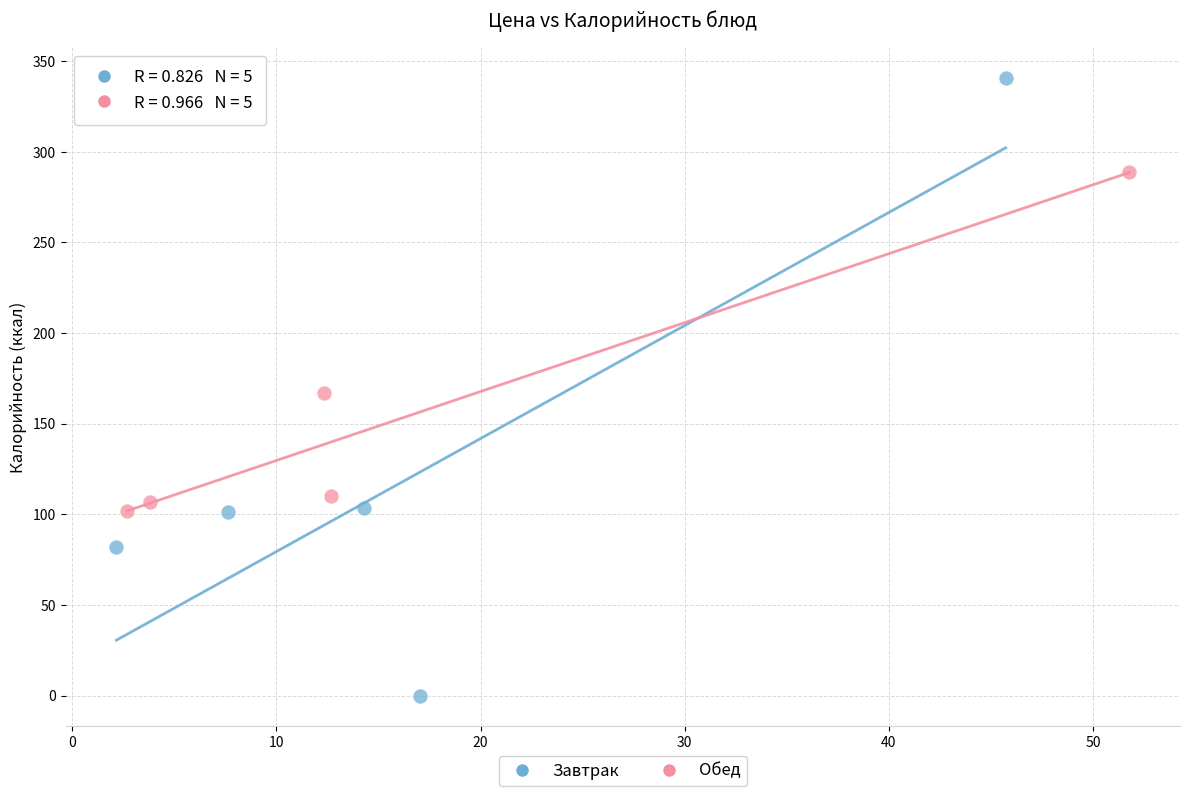

What are all the series names shown in the legend?

Завтрак, Обед